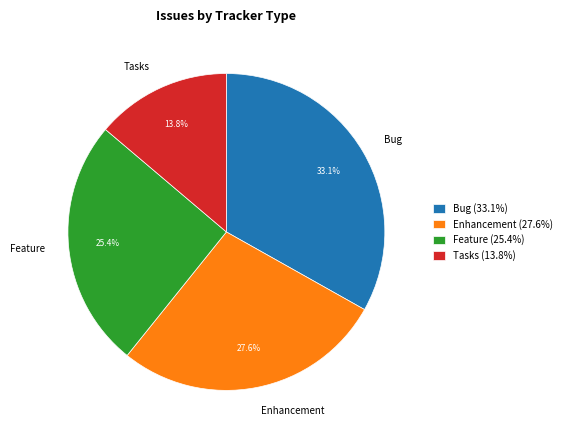

Is there any slice that represents more than half of the pie?

No